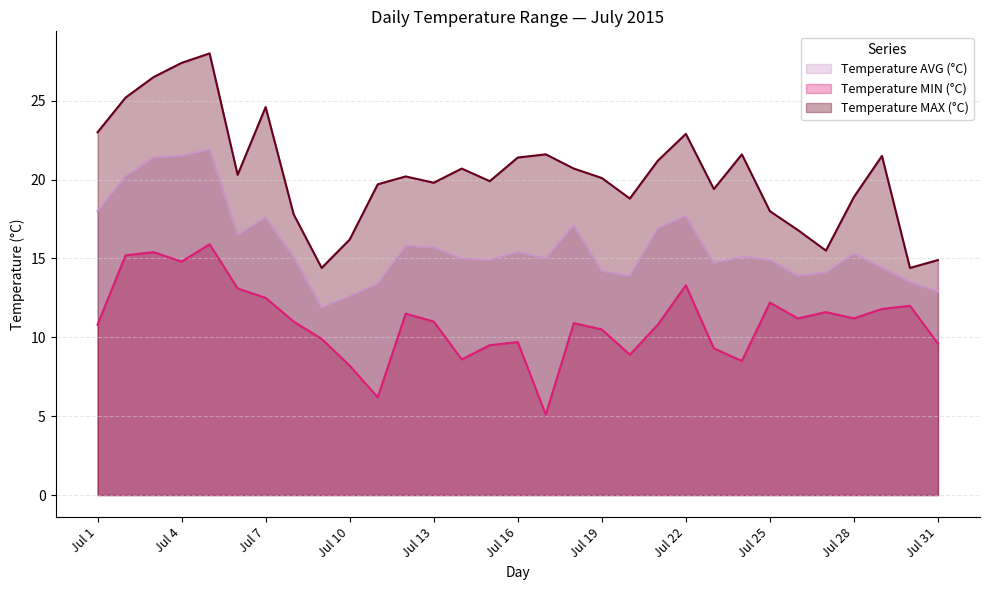

The value of Temperature MAX (°C) at Jul 15 is 8.8. True or false?

False